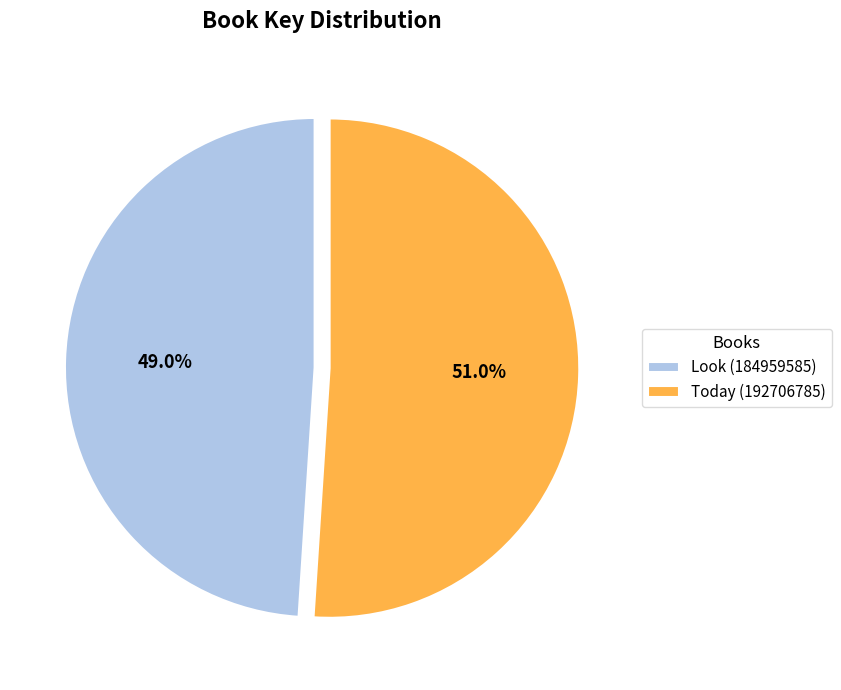

Is Today (192706785) the majority of the pie?

Yes